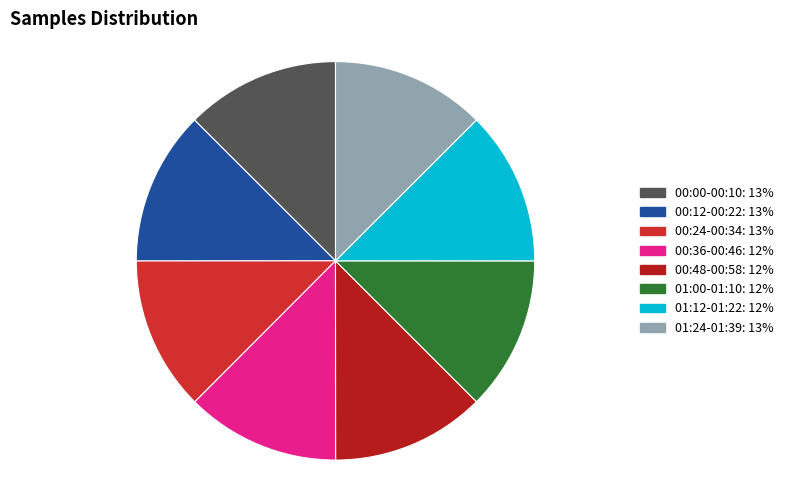

How many segments does this pie chart have?

8